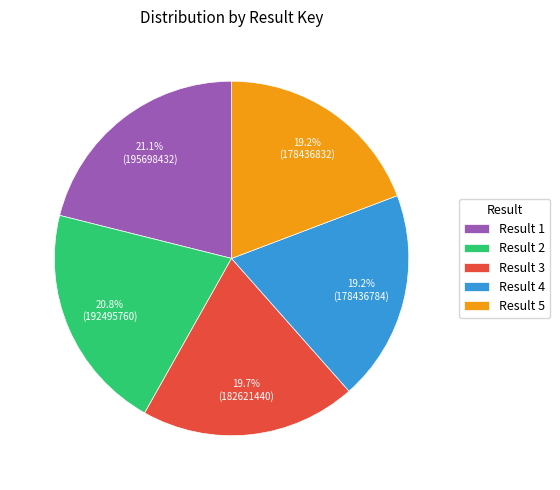

Does Result 4 account for over 50% of the chart?

No